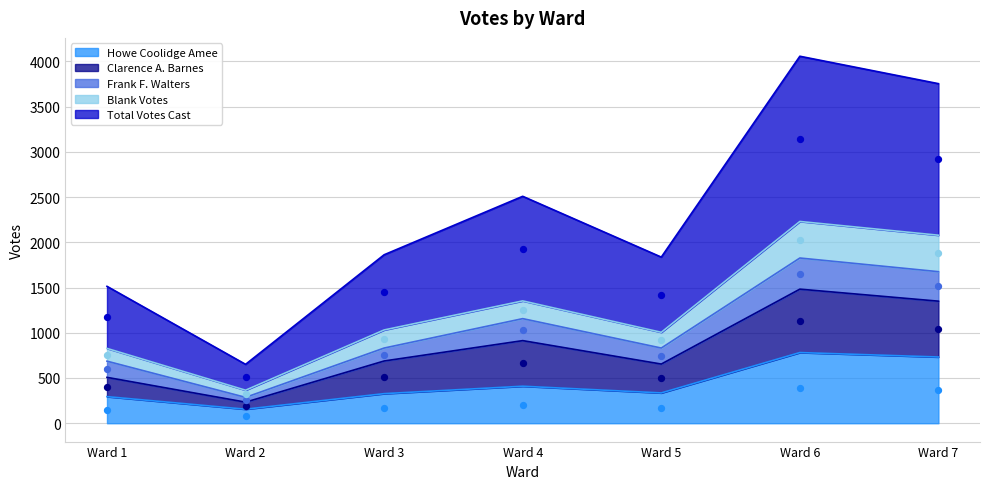

Which series has the widest spread of Y values?

Total Votes Cast